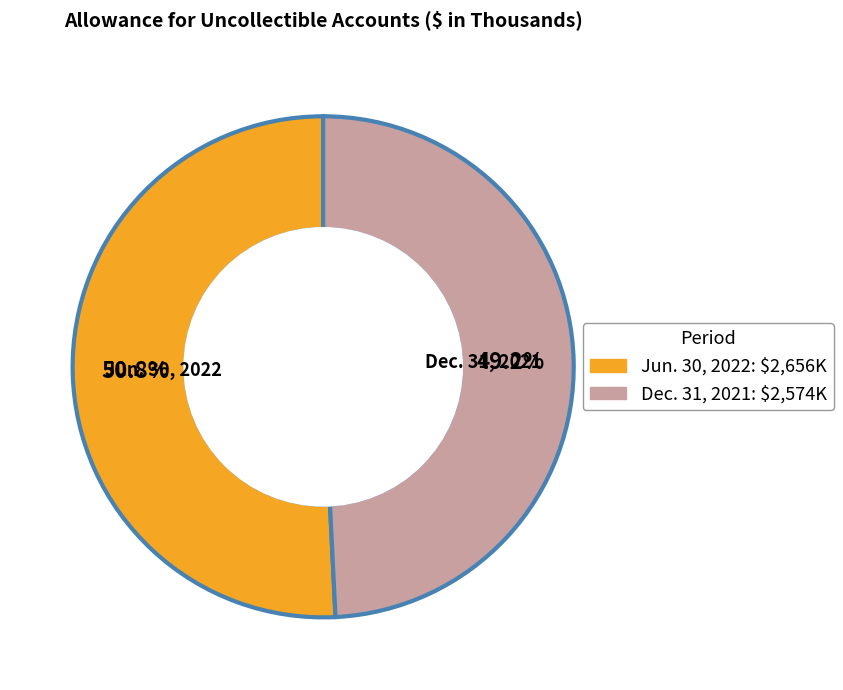

How many segments does this pie chart have?

2